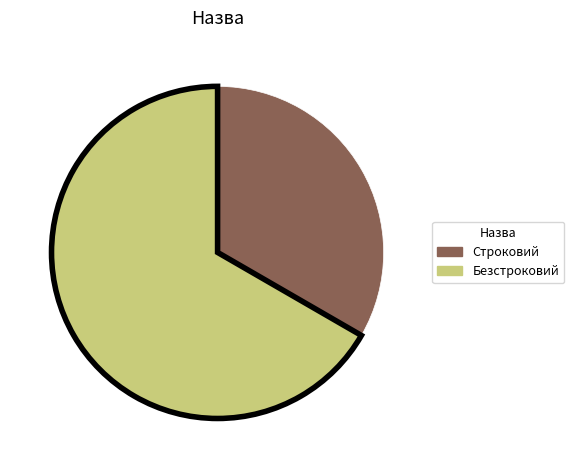

Does Безстроковий represent more than half of the total?

Yes